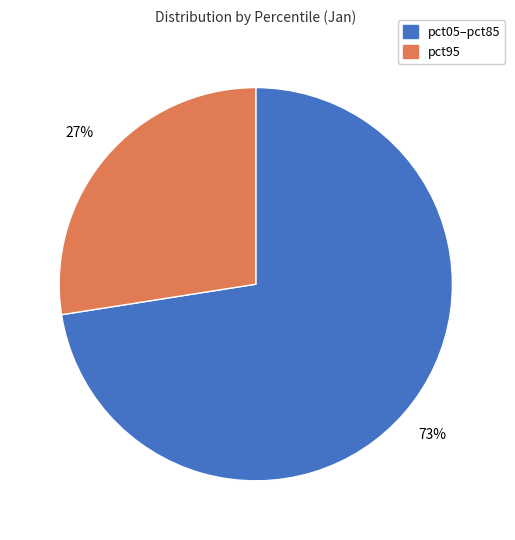

To the nearest percent, what is the average slice percentage?

50%